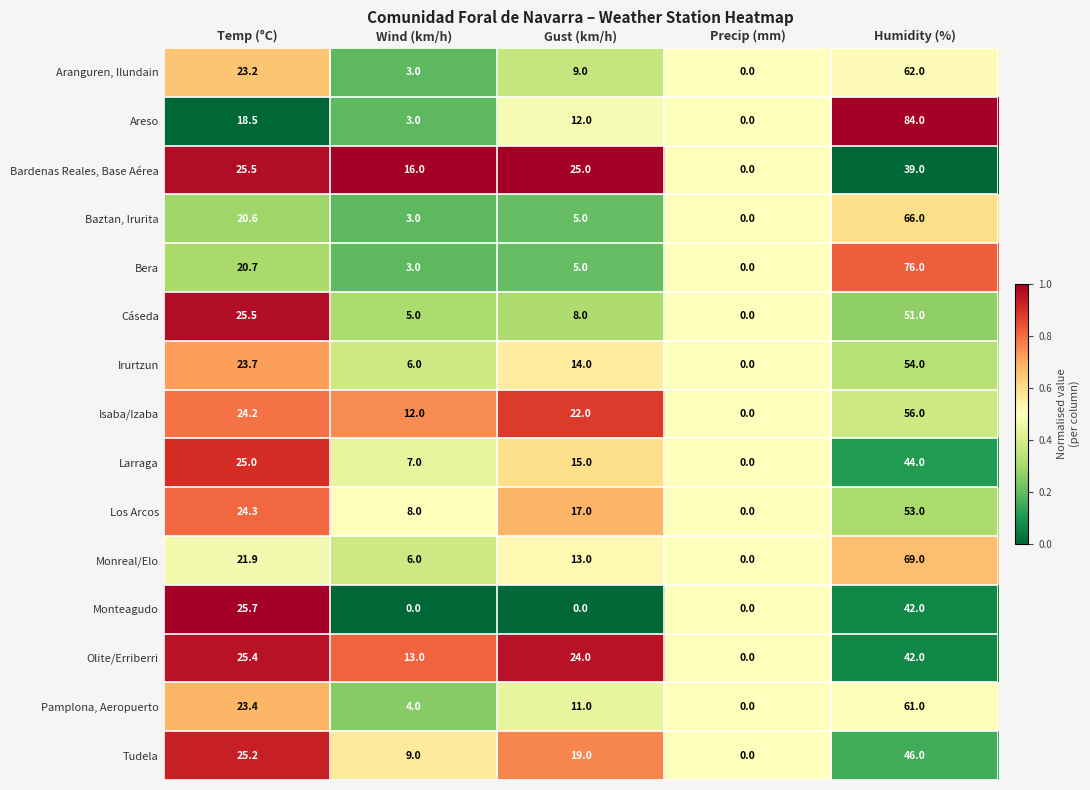

At which label does Aranguren, Ilundain first exceed 9?

Temp (°C)